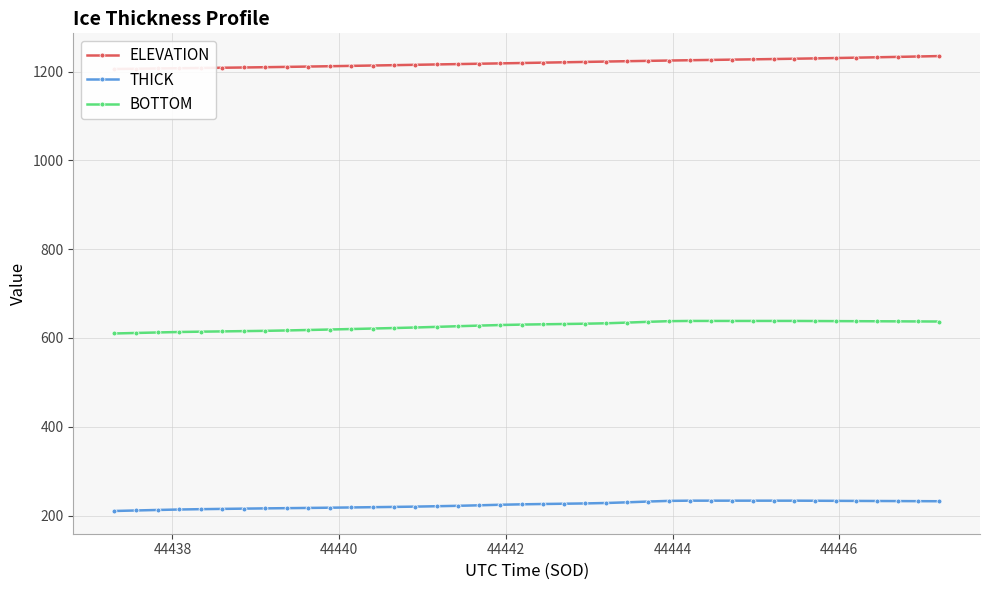

Which series has the largest total across all categories?

ELEVATION